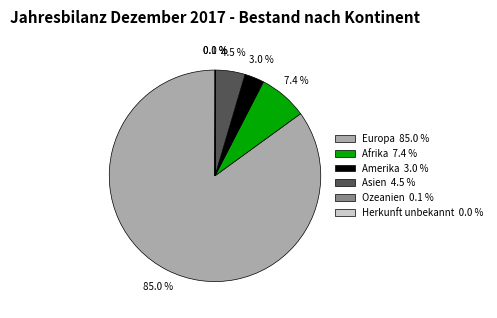

Is there a majority slice in this chart?

Yes